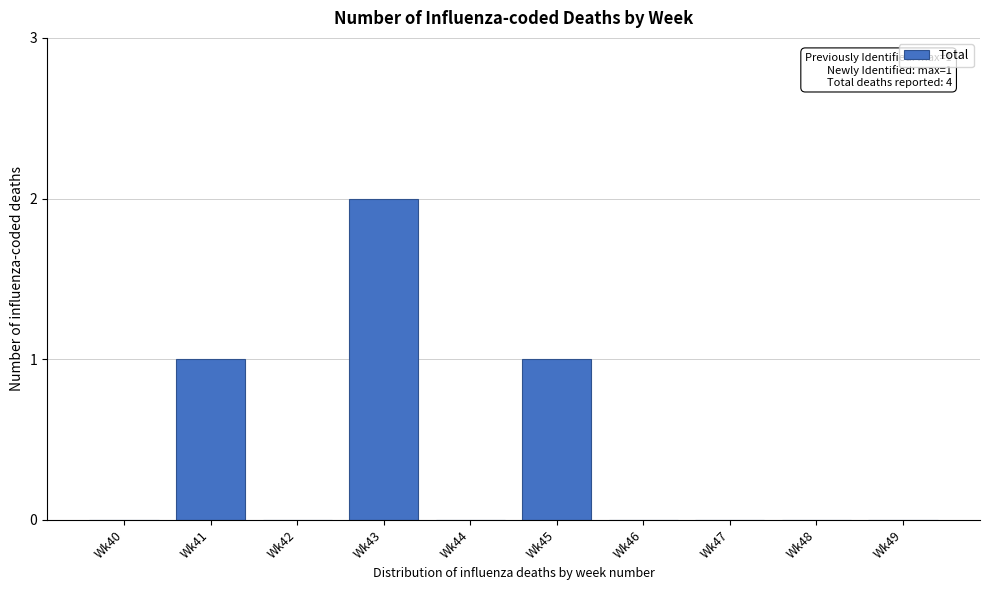

Reading right to left, what are all the values shown in this chart?

Wk49=0	Wk48=0	Wk47=0	Wk46=0	Wk45=1	Wk44=0	Wk43=2	Wk42=0	Wk41=1	Wk40=0